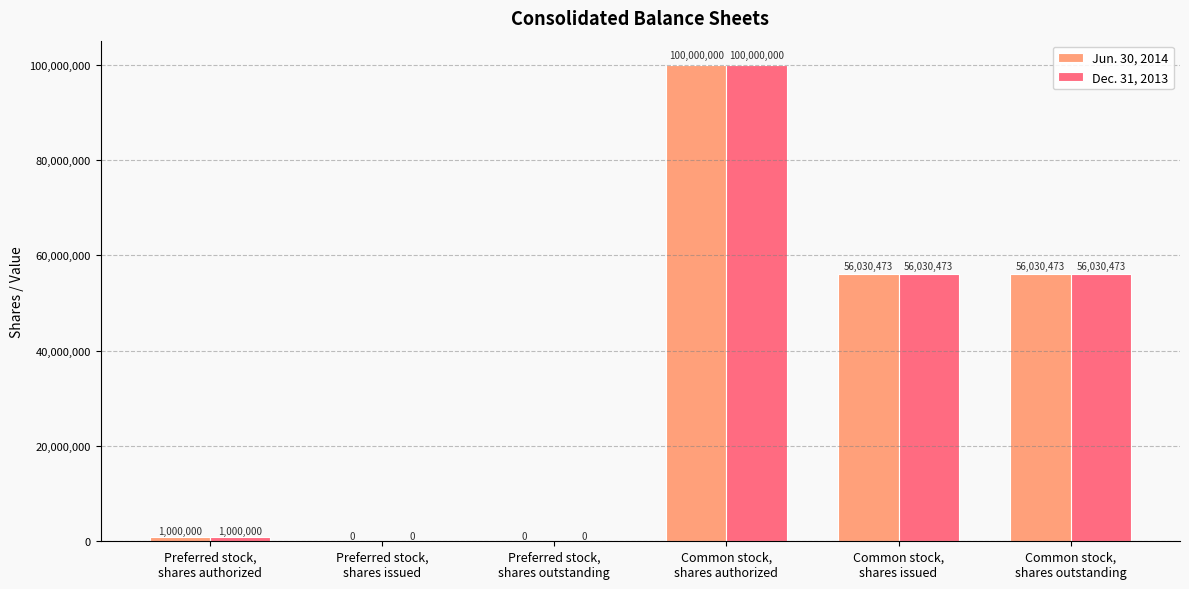

What are all the series names shown in the legend?

Jun. 30, 2014, Dec. 31, 2013